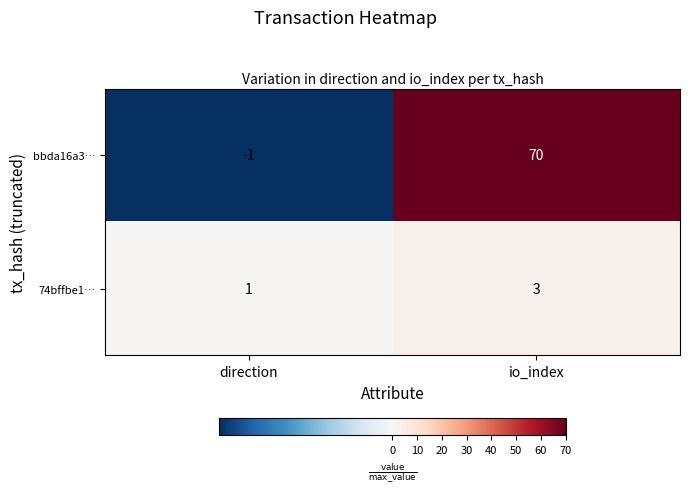

What is the difference between the bbda16a3… values at direction and io_index?

71